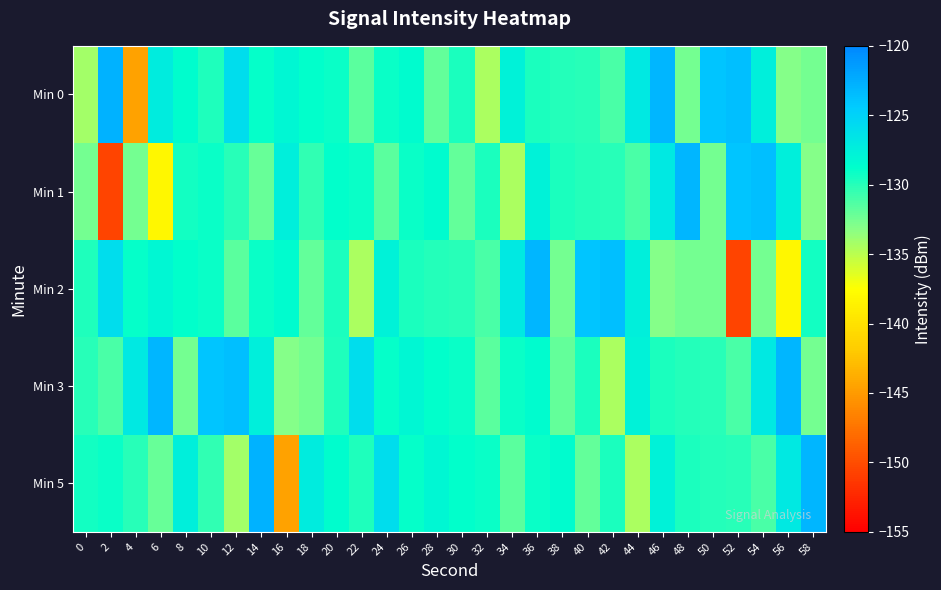

Reading left to right, list all the values displayed in this chart.

Min 0: 0=-134.2	2=-122.9	4=-144.5	6=-127.2	8=-128.7	10=-129.7	12=-125.9	14=-128.9	16=-128.1	18=-128.8	20=-129.1	22=-131.7	24=-129.1	26=-128.6	28=-132.0	30=-129.6	32=-134.5	34=-127.7	36=-129.6	38=-129.9	40=-130.0	42=-131.1	44=-126.9	46=-123.1	48=-132.6	50=-124.1	52=-123.6	54=-127.5	56=-133.0	58=-132.6
Min 1: 0=-132.5	2=-150.6	4=-132.5	6=-138.1	8=-129.3	10=-129.1	12=-130.0	14=-132.1	16=-127.5	18=-130.4	20=-128.8	22=-129.1	24=-131.7	26=-129.1	28=-128.6	30=-132.0	32=-129.6	34=-134.5	36=-127.7	38=-129.6	40=-129.9	42=-130.0	44=-131.1	46=-126.9	48=-123.1	50=-132.6	52=-124.1	54=-123.6	56=-127.5	58=-133.0
Min 2: 0=-129.7	2=-125.9	4=-128.9	6=-128.1	8=-128.8	10=-129.1	12=-131.7	14=-129.1	16=-128.6	18=-132.0	20=-129.6	22=-134.5	24=-127.7	26=-129.6	28=-129.9	30=-130.0	32=-131.1	34=-126.9	36=-123.1	38=-132.6	40=-124.1	42=-123.6	44=-127.5	46=-133.0	48=-132.6	50=-132.5	52=-150.6	54=-132.5	56=-138.1	58=-129.3
Min 3: 0=-130.0	2=-131.1	4=-126.9	6=-123.1	8=-132.6	10=-124.1	12=-123.6	14=-127.5	16=-133.0	18=-132.6	20=-129.7	22=-125.9	24=-128.9	26=-128.1	28=-128.8	30=-129.1	32=-131.7	34=-129.1	36=-128.6	38=-132.0	40=-129.6	42=-134.5	44=-127.7	46=-129.6	48=-129.9	50=-130.0	52=-131.1	54=-126.9	56=-123.1	58=-132.6
Min 5: 0=-129.3	2=-129.1	4=-130.0	6=-132.1	8=-127.5	10=-130.4	12=-134.2	14=-122.9	16=-144.5	18=-127.2	20=-128.7	22=-129.7	24=-125.9	26=-128.9	28=-128.1	30=-128.8	32=-129.1	34=-131.7	36=-129.1	38=-128.6	40=-132.0	42=-129.6	44=-134.5	46=-127.7	48=-129.6	50=-129.9	52=-130.0	54=-131.1	56=-126.9	58=-123.1